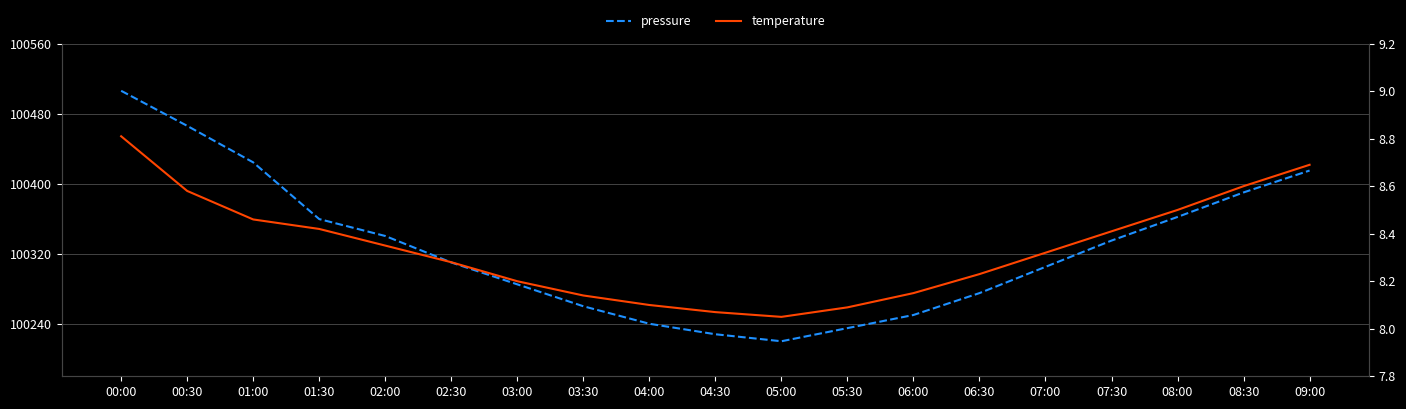

What is the average value of the temperature series?

8.3